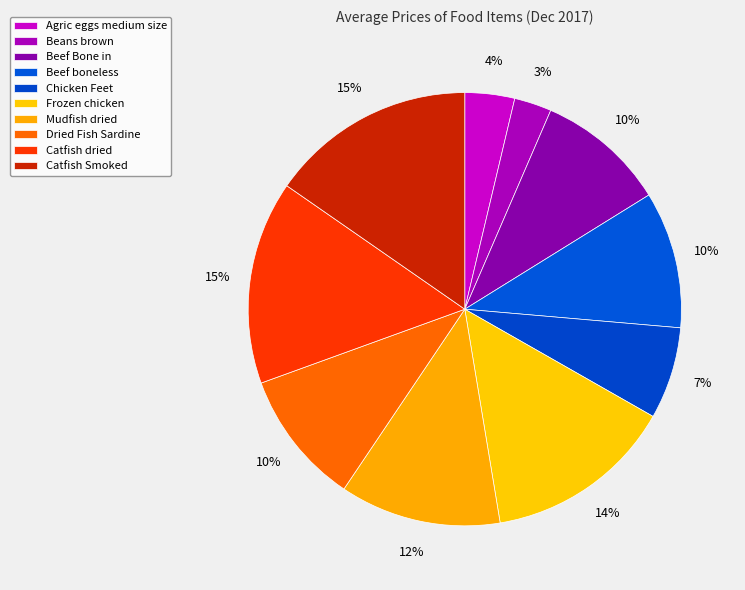

To the nearest percent, what is the average slice percentage?

10%